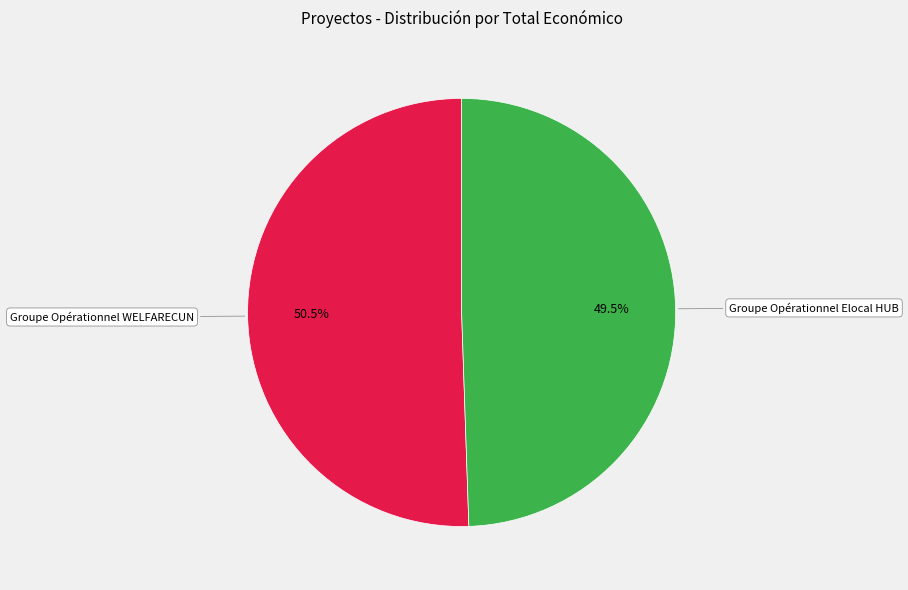

To the nearest percent, what is the difference between the Groupe Opérationnel Elocal HUB and Groupe Opérationnel WELFARECUN slice percentages?

1%